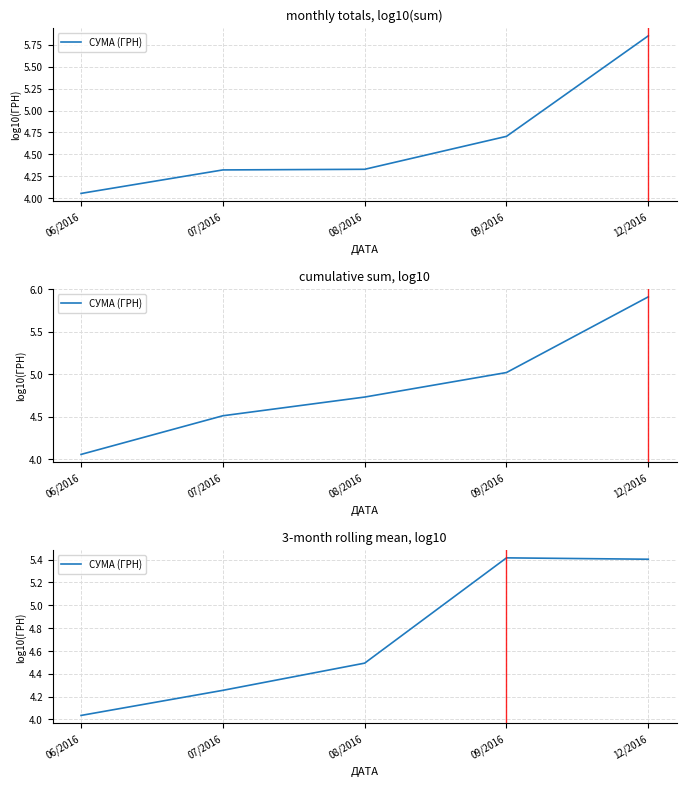

What is the average value?

4.7